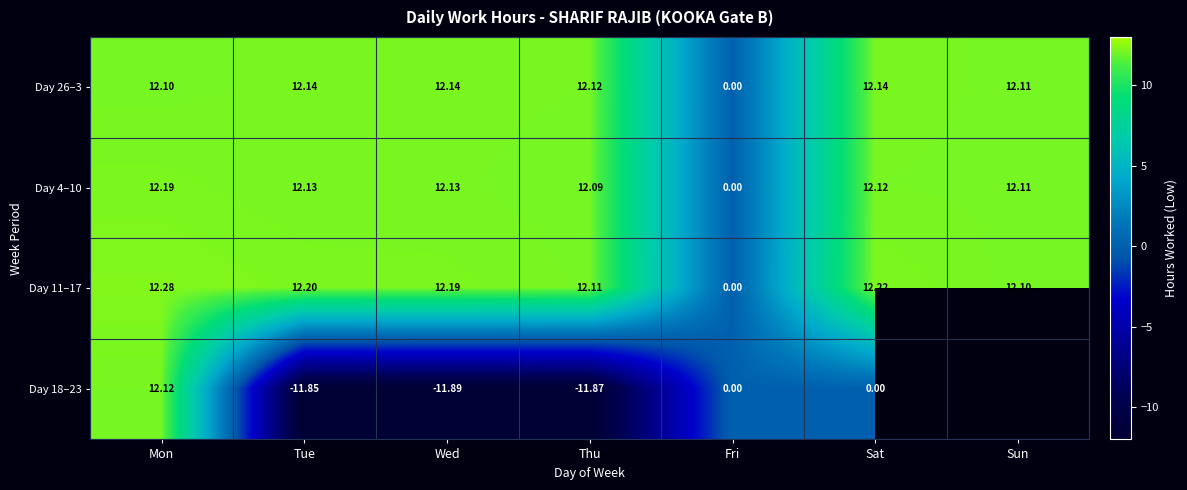

Is the value of Day 4–10 at Fri greater than the value of Day 18–23 at Thu?

Yes